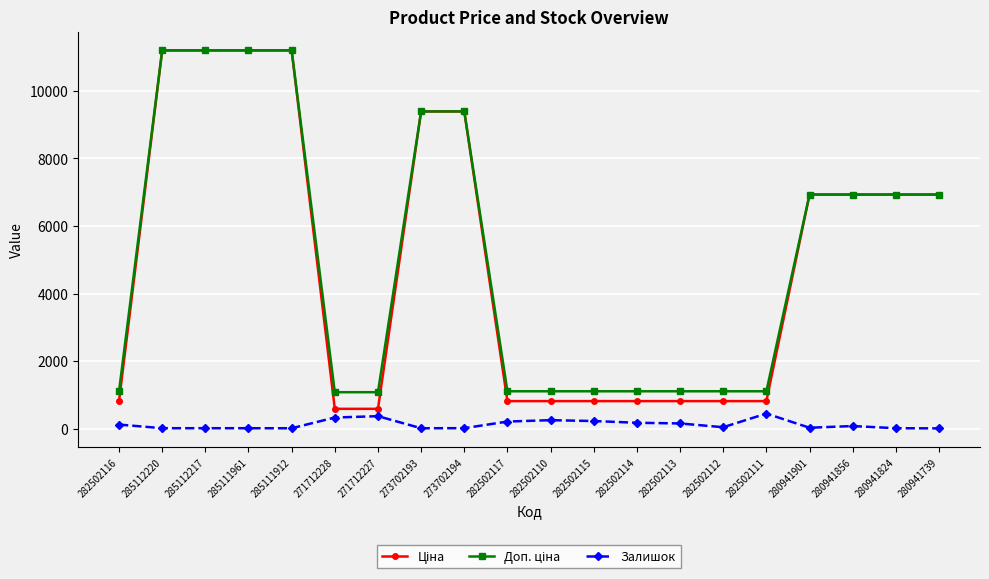

True or false: Залишок has a value of 15.0 at 285111912.

True